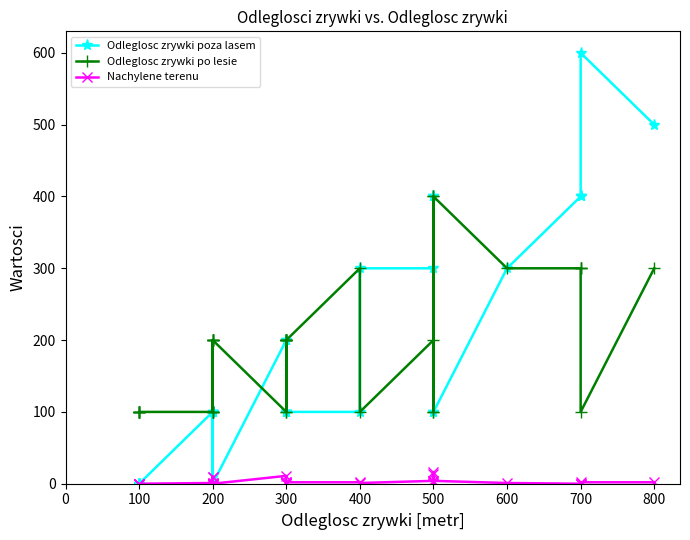

Reading left to right, list all the values displayed in this chart.

Odleglosc zrywki poza lasem: 0	0	0	0	0	0	100	100	0	0	0	0	100	100	0	200	100	100	200	100	100	100	100	100	300	300	400	100	400	100	300	400	400	400	600	500
Odleglosc zrywki po lesie: 100	100	100	100	100	100	100	100	200	200	200	200	100	100	200	100	200	200	100	200	200	200	200	300	100	200	100	400	100	400	300	300	300	300	100	300
Nachylene terenu: 0	0	0	0	0	0	1	10	0	0	0	0	9	1	0	11	1	1	2	1	1	1	2	2	1	4	16	1	13	4	1	0	0	0	2	2